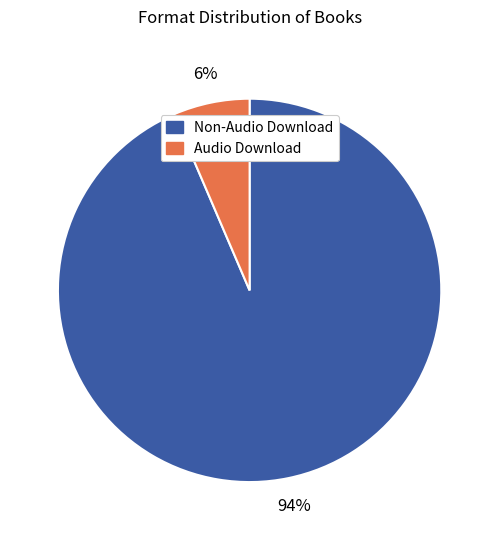

Is there any slice that represents more than half of the pie?

Yes